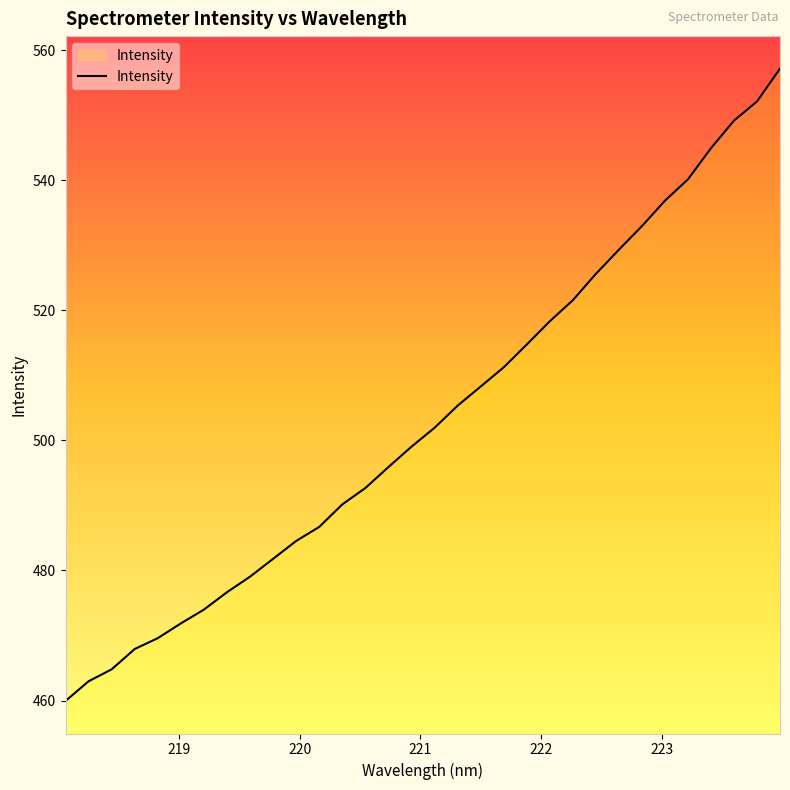

What is the smallest value displayed?

459.9